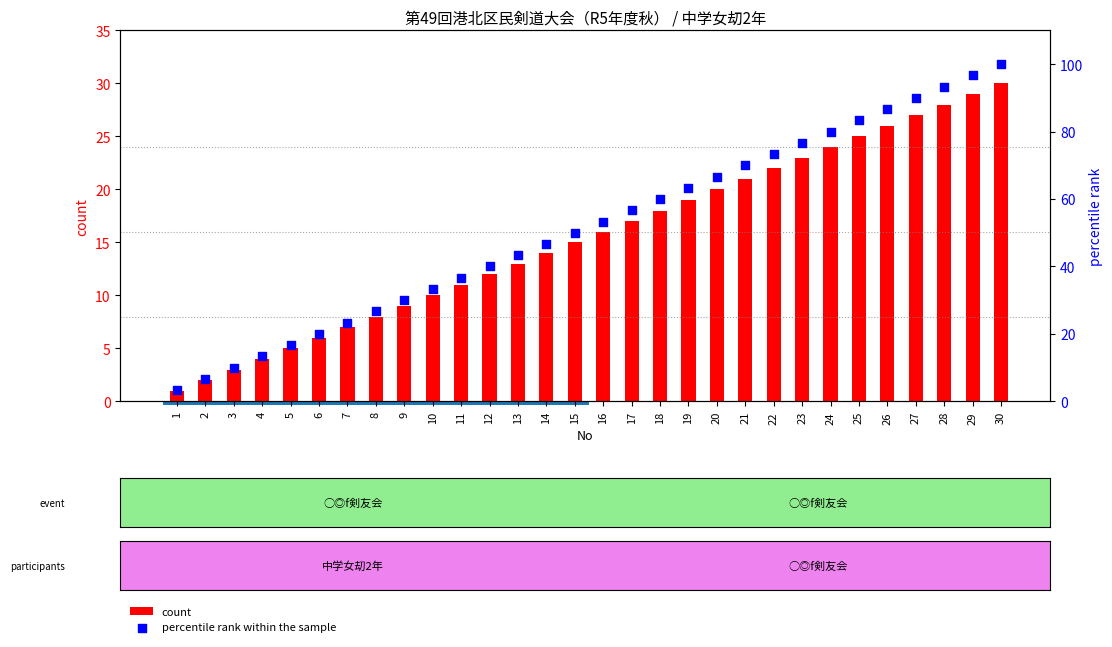

What are all the series names shown in the legend?

count, percentile rank within the sample